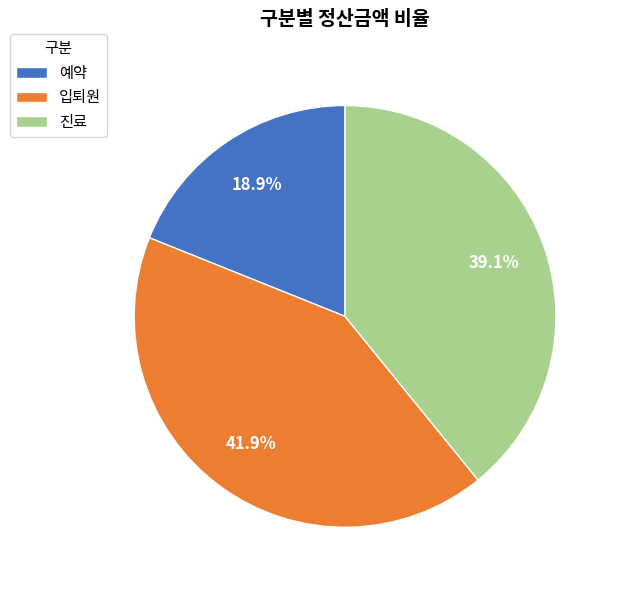

How many segments does this pie chart have?

3